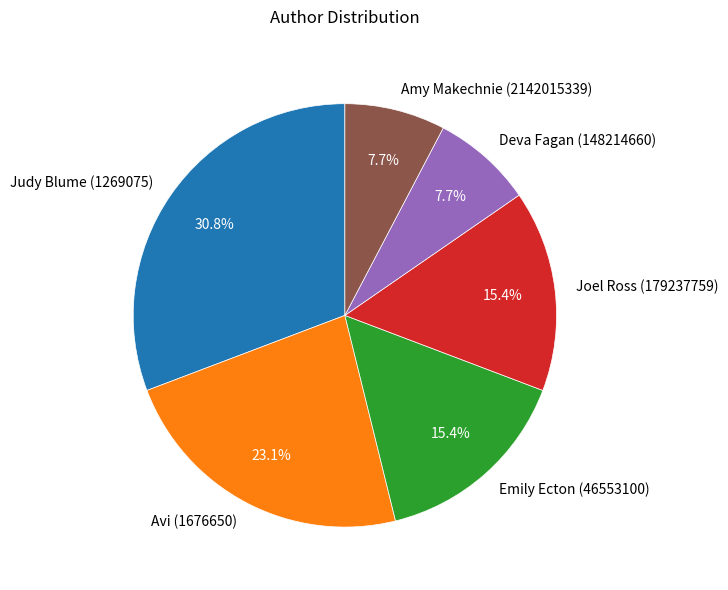

Count the number of slices in the pie.

6